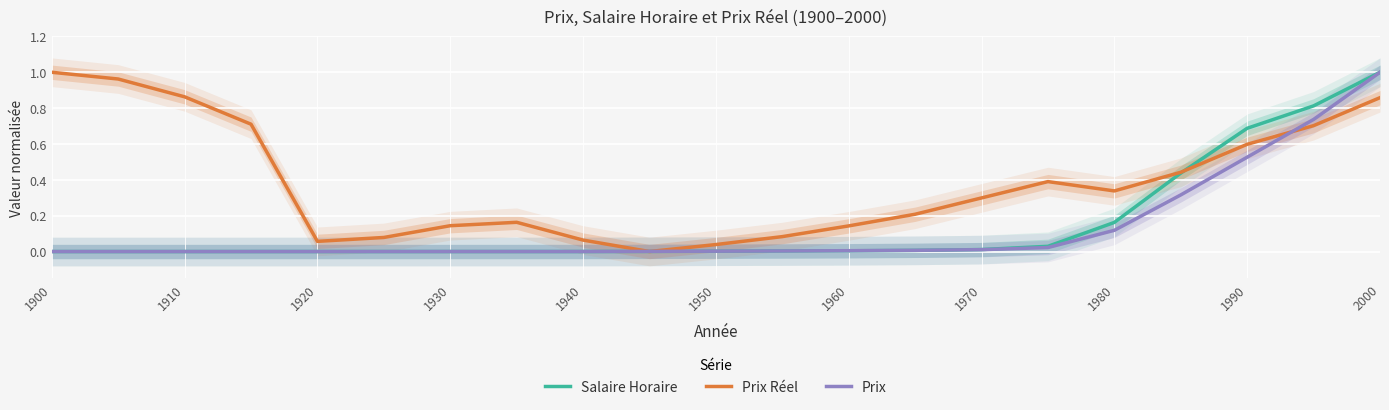

The value of Prix Réel at 2000 is 1.4. True or false?

False